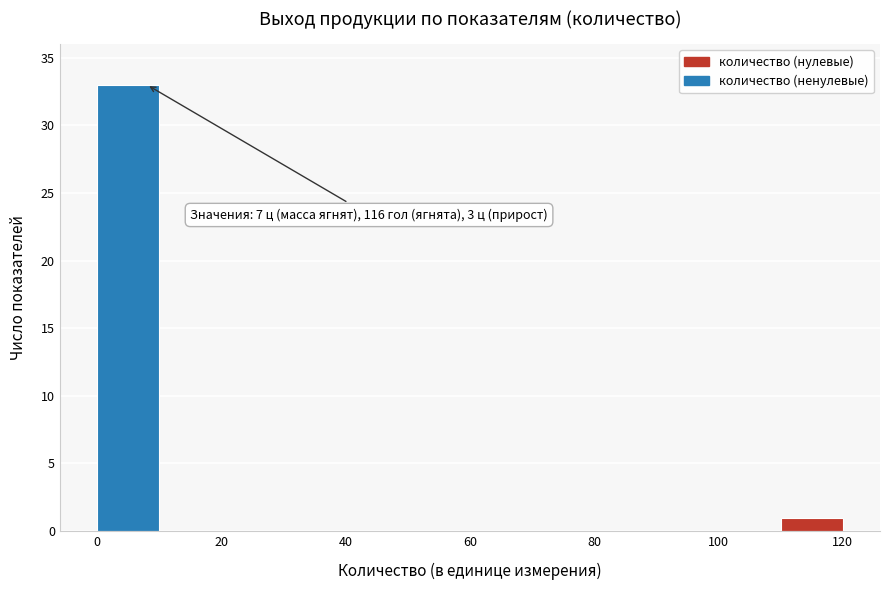

Over which range of the x-axis is the bar tallest?

0 to 10